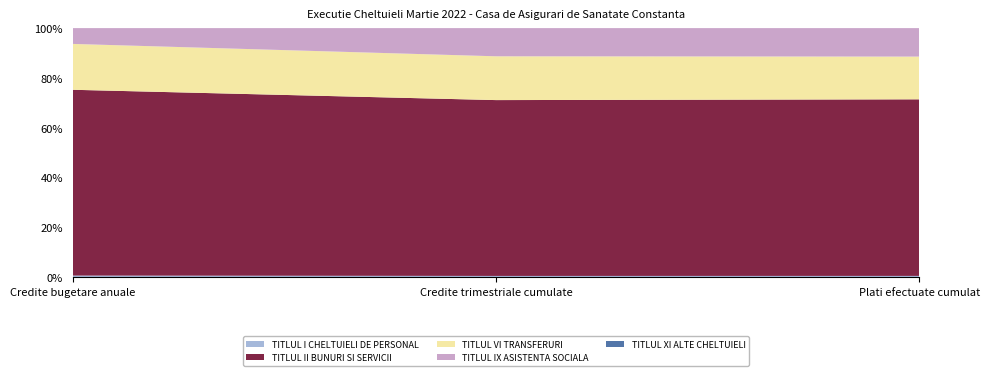

Reading right to left, list all the values displayed in this chart.

TITLUL I CHELTUIELI DE PERSONAL: 1816817	1817180	7281000
TITLUL II BUNURI SI SERVICII: 292896941	297911720	942576620
TITLUL VI TRANSFERURI: 70854842	74198710	232637000
TITLUL IX ASISTENTA SOCIALA: 47241072	47737900	80136000
TITLUL XI ALTE CHELTUIELI: 5637	7500	23000